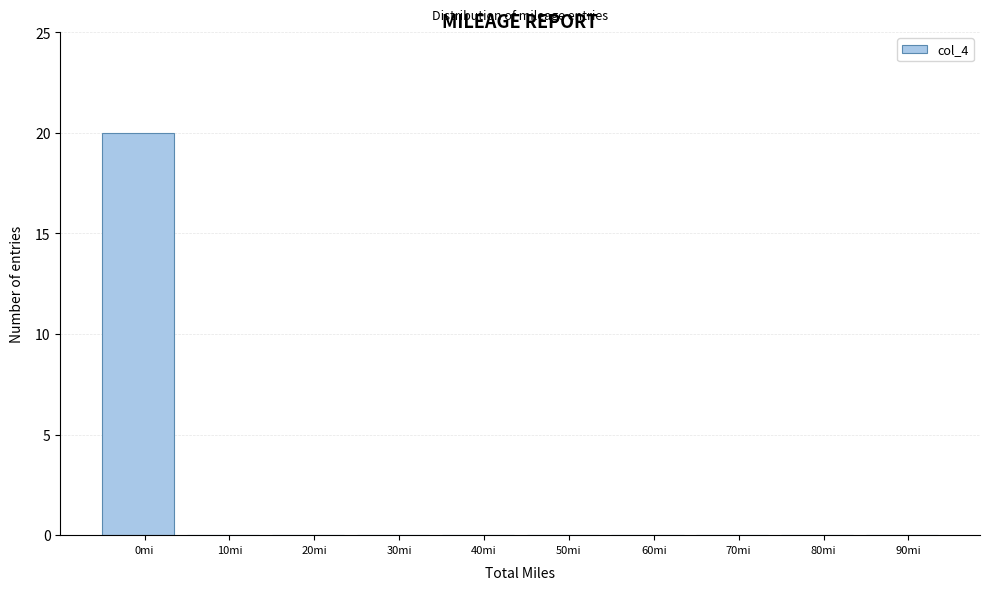

Reading right to left, what are all the values shown in this chart?

90mi=0	80mi=0	70mi=0	60mi=0	50mi=0	40mi=0	30mi=0	20mi=0	10mi=0	0mi=20